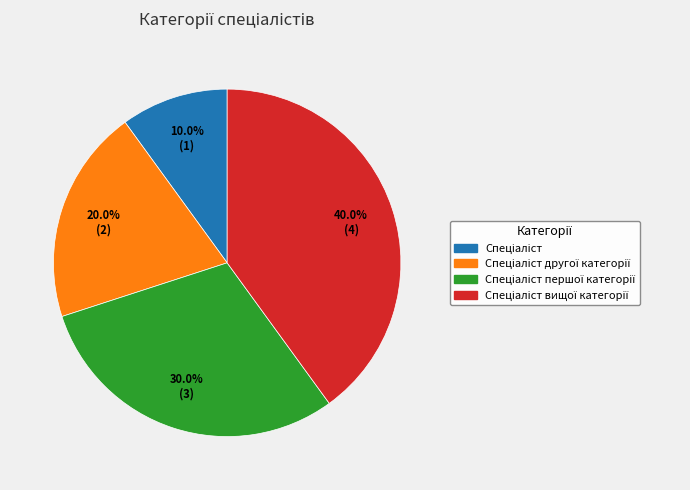

Is there any slice that represents more than half of the pie?

No